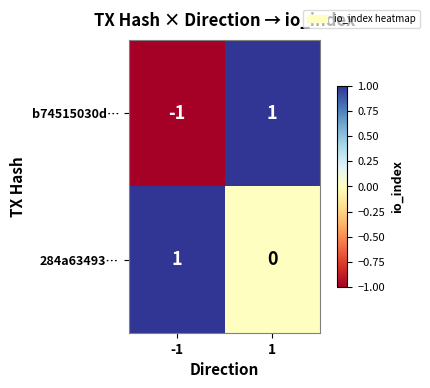

Is it true that b74515030d… equals -2 at -1?

False